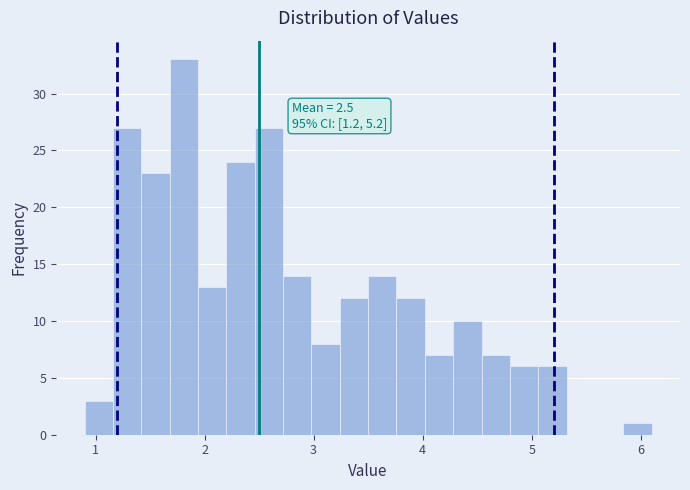

Read against the x-axis, roughly where is the centre of the tallest bar?

1.8